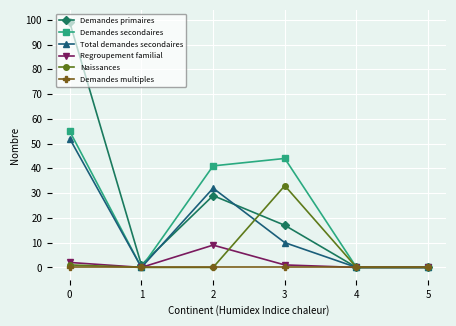

The Total demandes secondaires series shows 0 at 4. True or false?

True